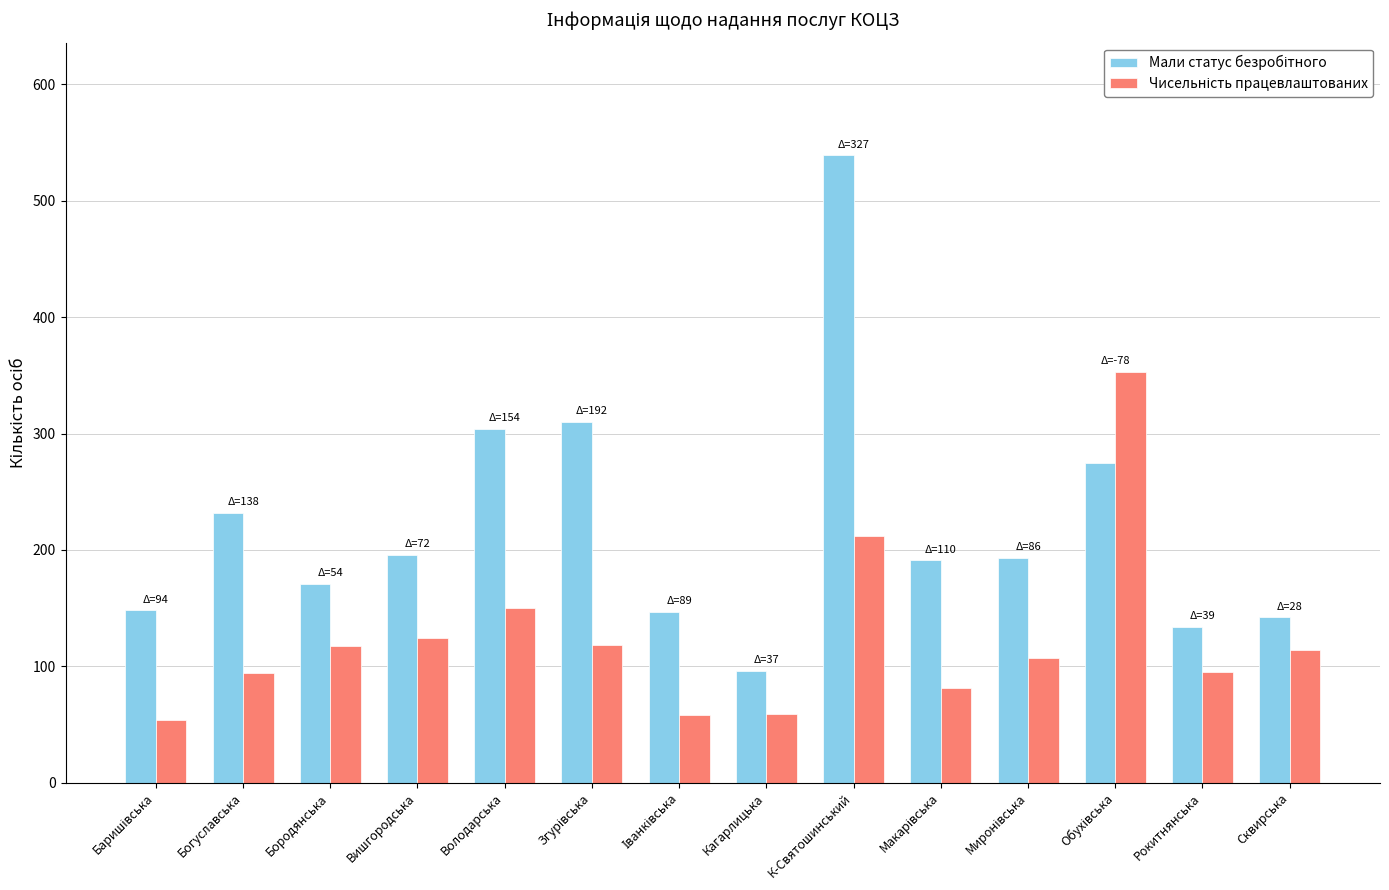

At which category is the sum across all series the highest?

К-Святошинський